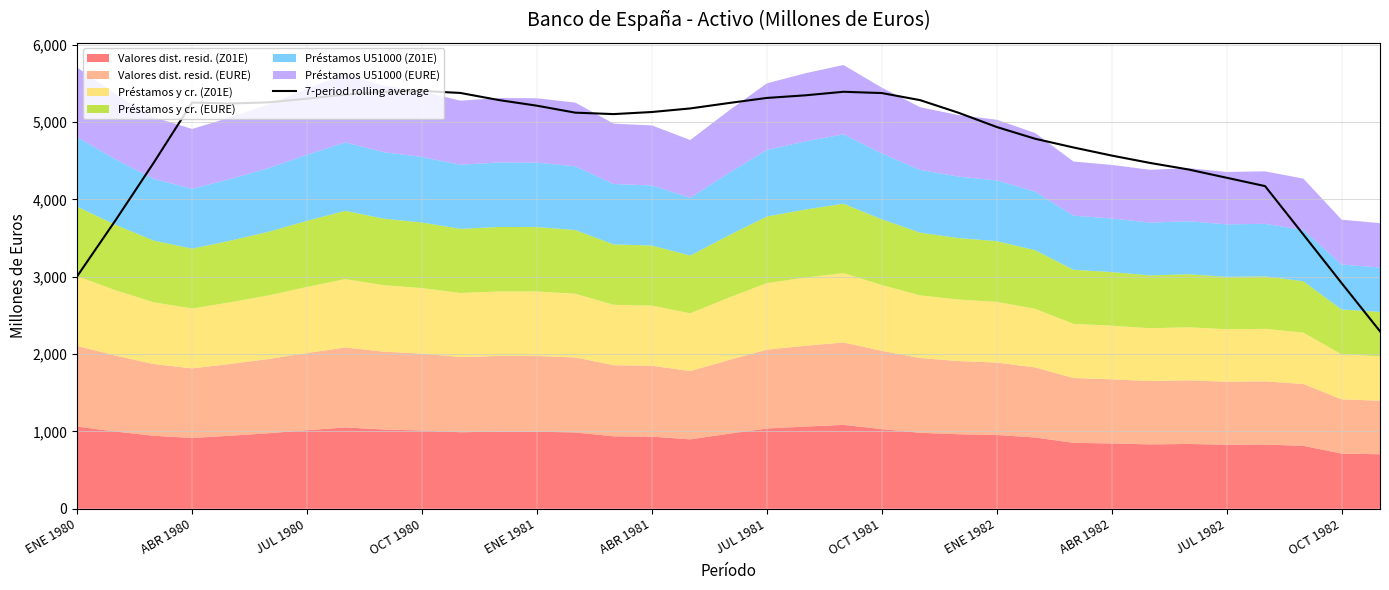

What is the label of the 35th point from the right?

ENE 1980